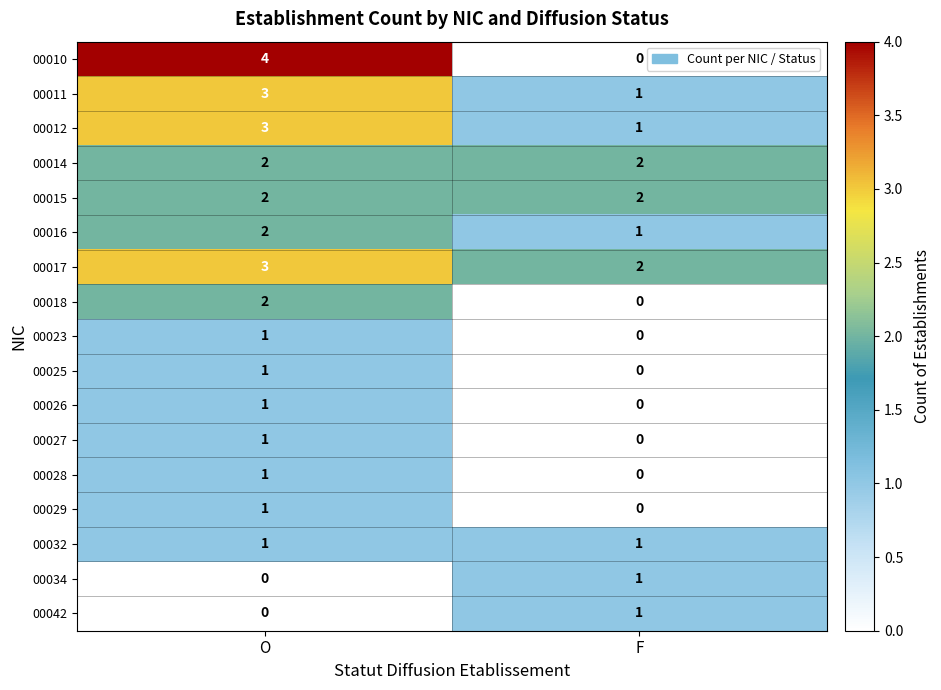

What is the difference between the highest and lowest values at O?

4